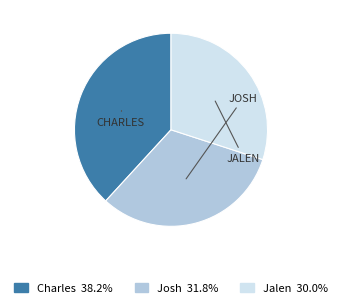

What is the largest slice in the pie chart?

Charles